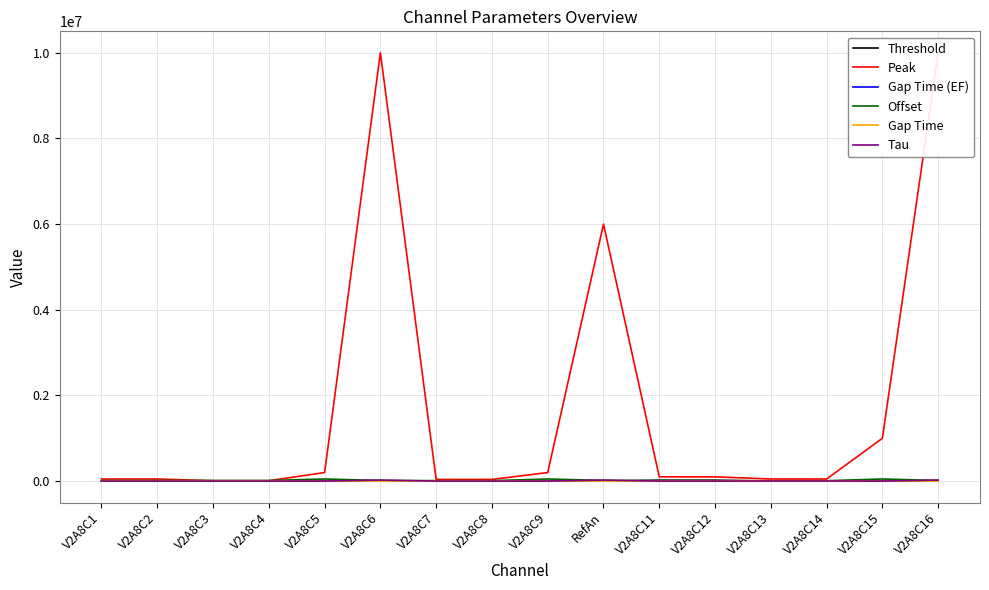

What is the difference between the second highest and second lowest values in the Gap Time (EF) series?

148